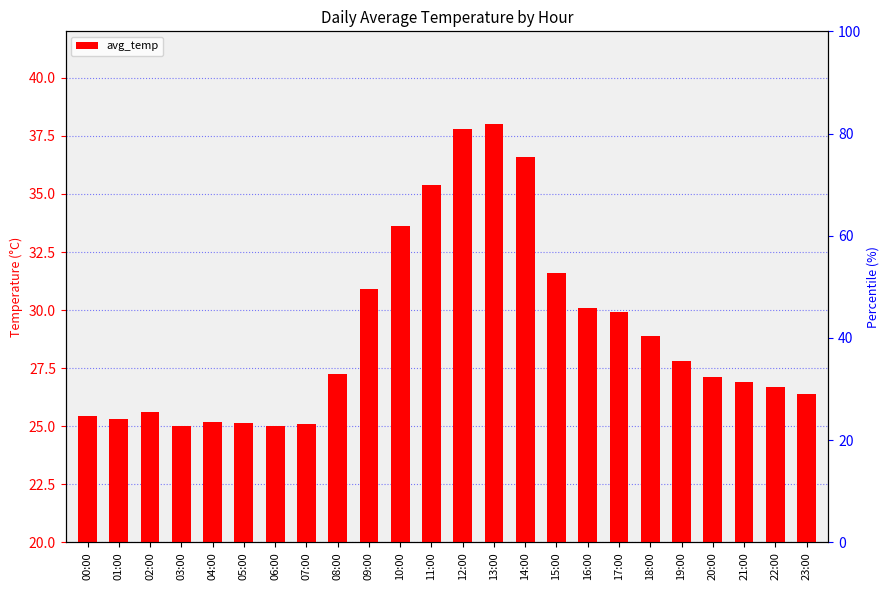

True or false: the data shows 36.6 at 14:00.

True